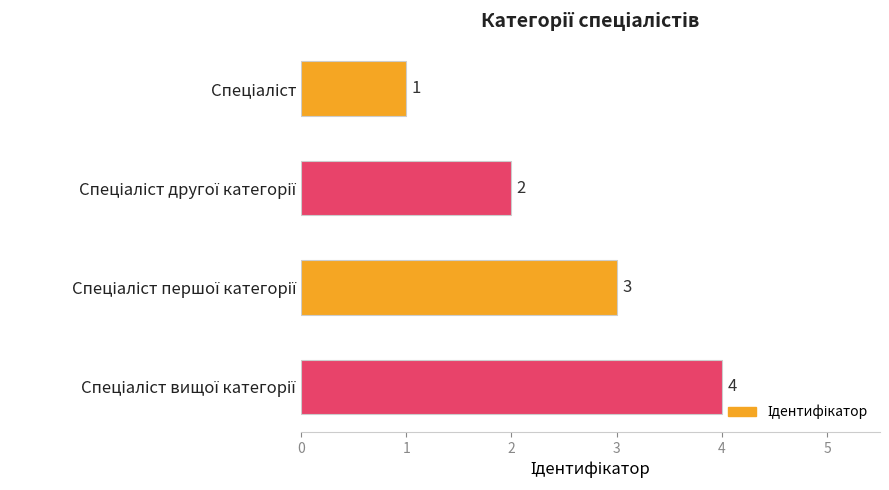

What is the difference between the maximum and minimum values?

3